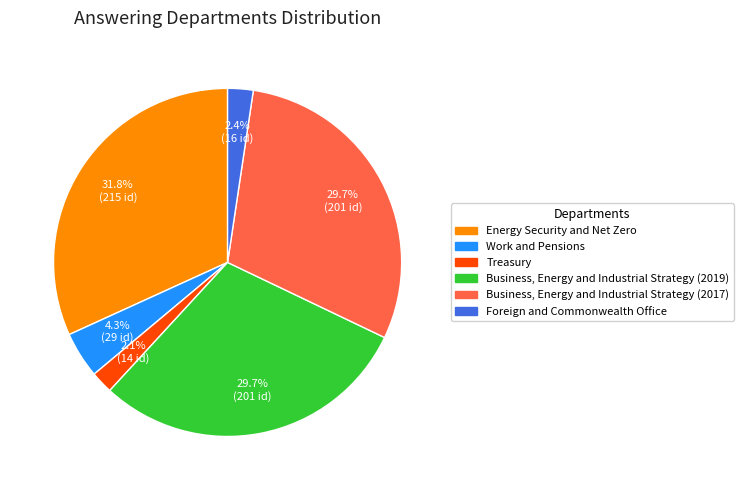

To the nearest percent, what is the difference between the Energy Security and Net Zero and Work and Pensions slice percentages?

28%